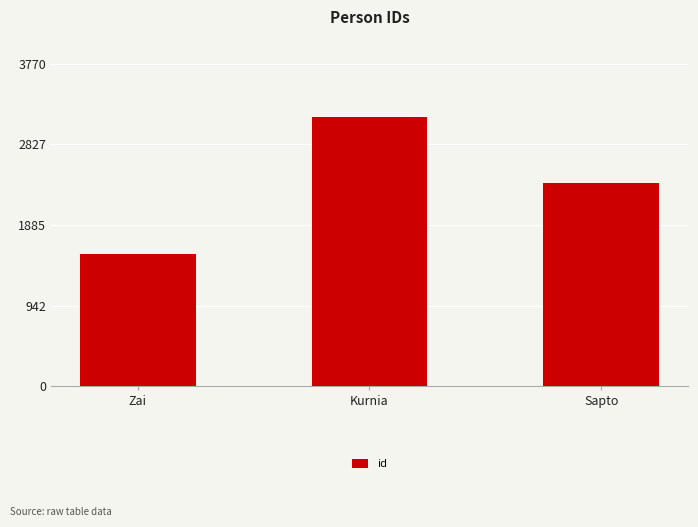

True or false: the data shows 1207 at Kurnia.

False